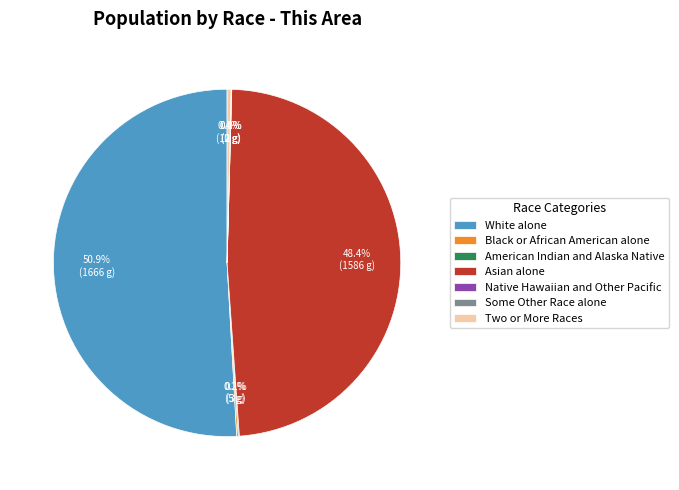

To the nearest percent, what is the combined percentage of Black or African American alone and Two or More Races?

1%